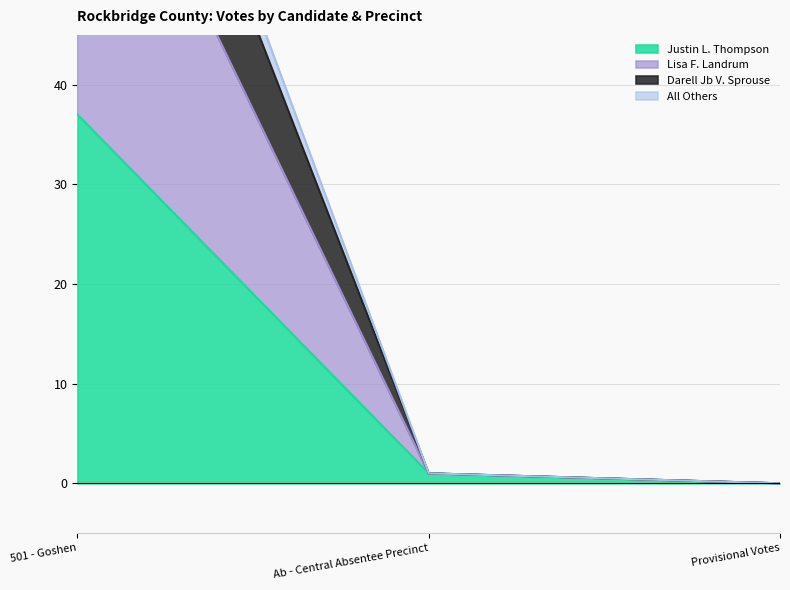

How many values in the All Others series exceed 1?

1